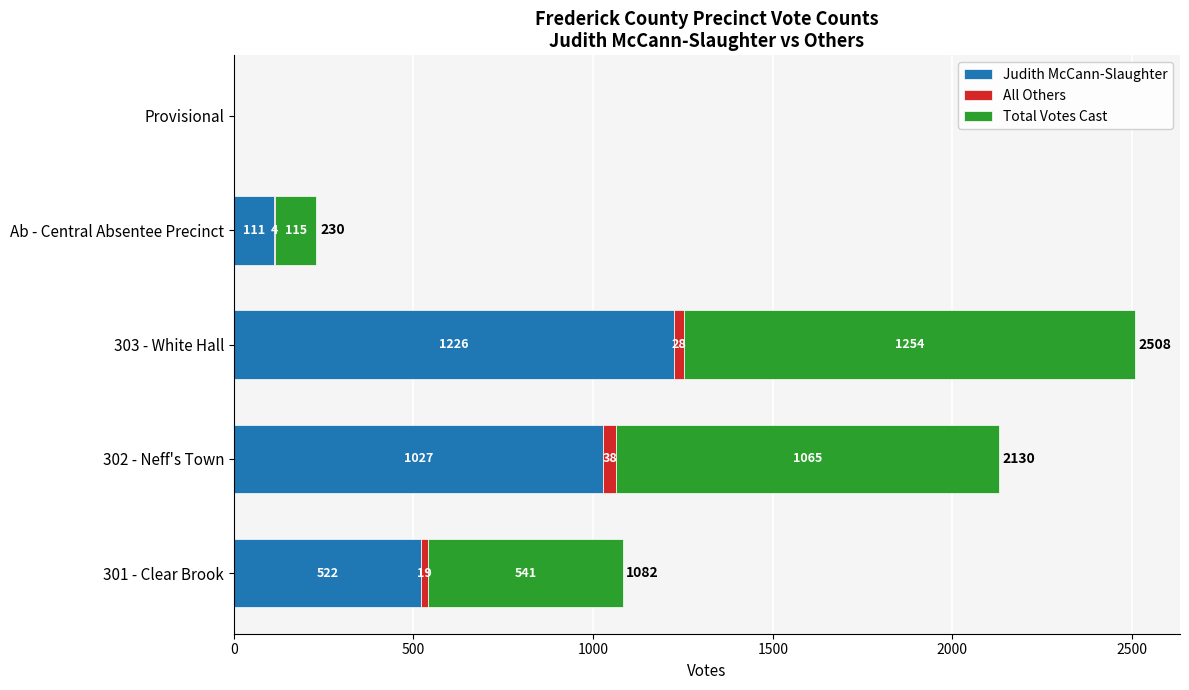

What is the sum of the Judith McCann-Slaughter values at Ab - Central Absentee Precinct and 301 - Clear Brook?

633